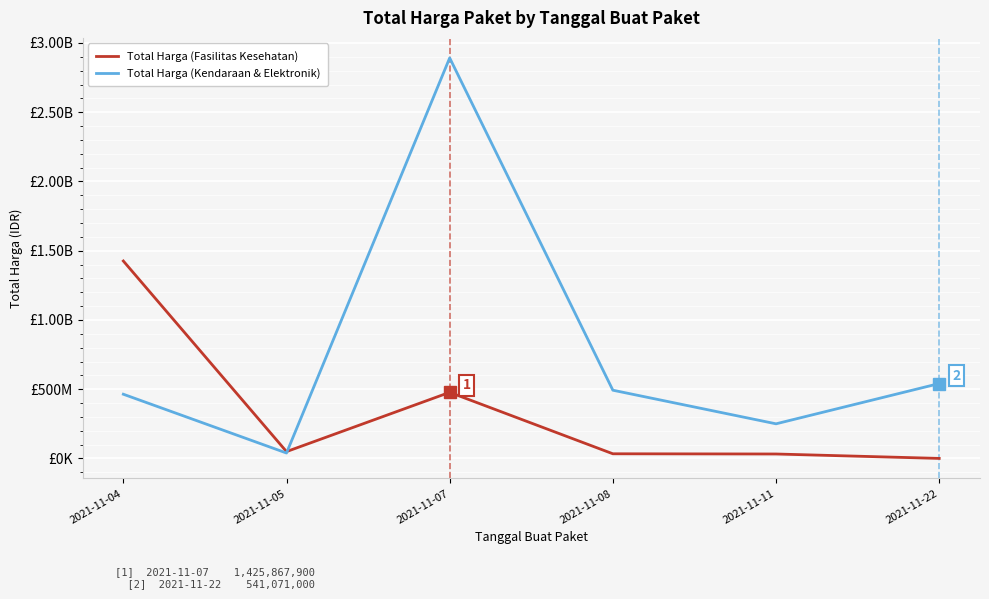

Rank the series by their average value, from lowest to highest.

Total Harga (Fasilitas Kesehatan), Total Harga (Kendaraan & Elektronik)